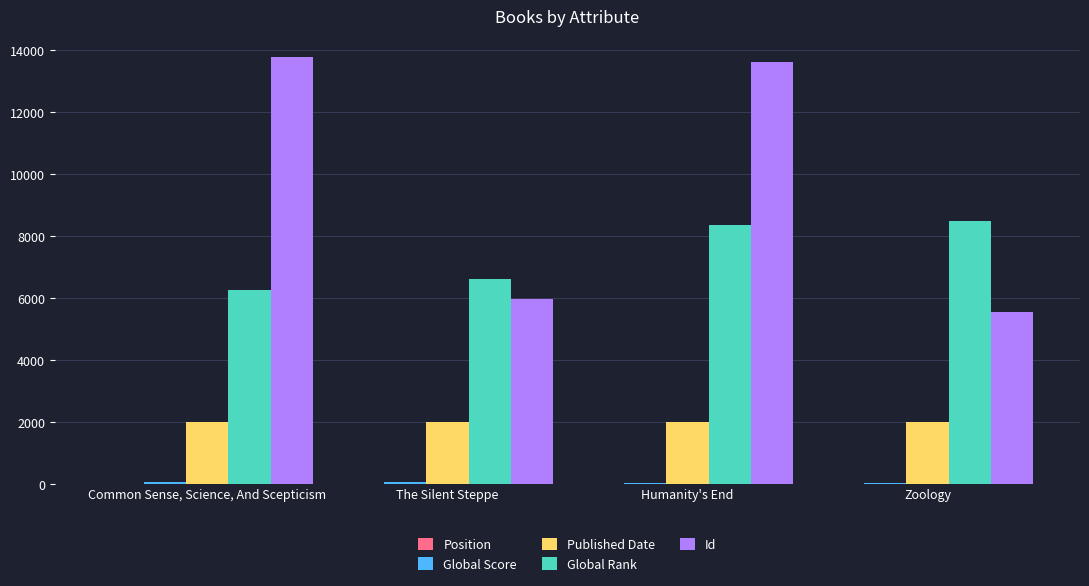

The Published Date series shows 2869 at Common Sense, Science, And Scepticism. True or false?

False